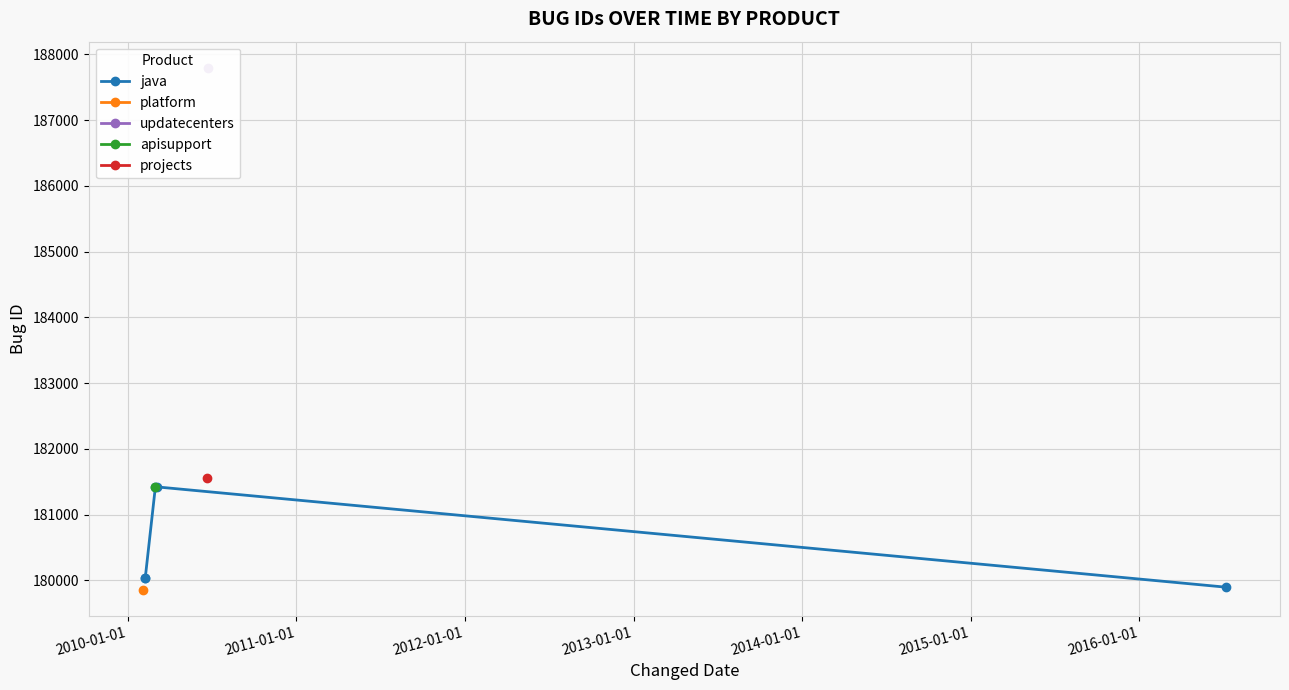

What is the average value?

180561